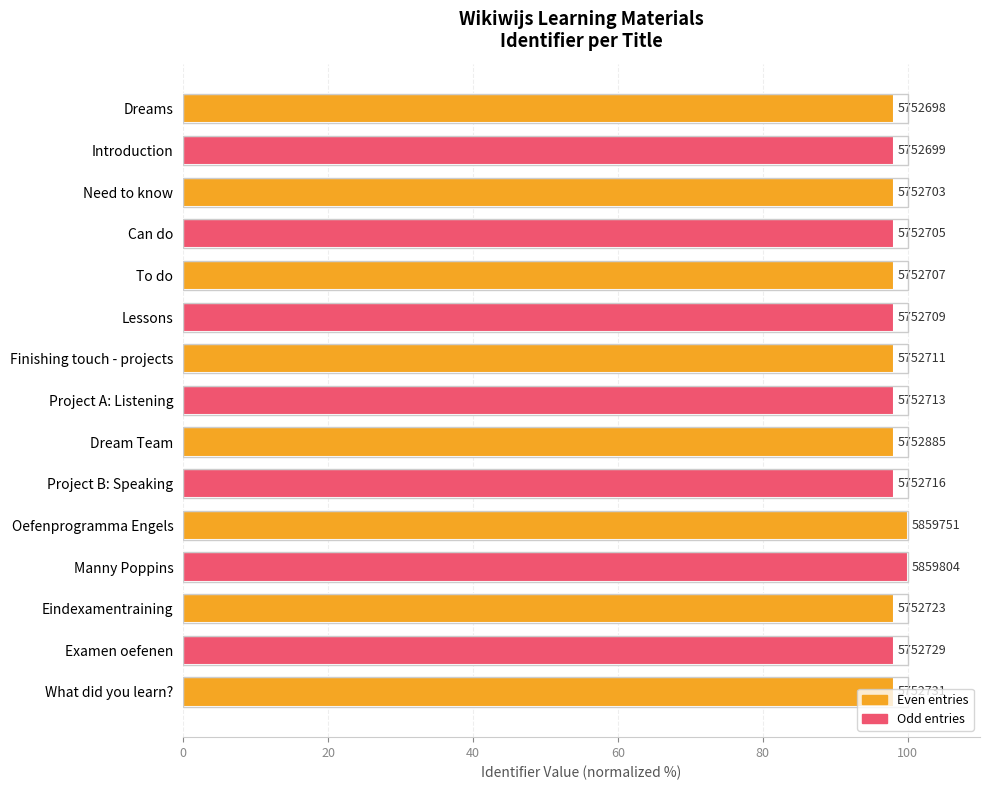

How many bars are there in total?

15